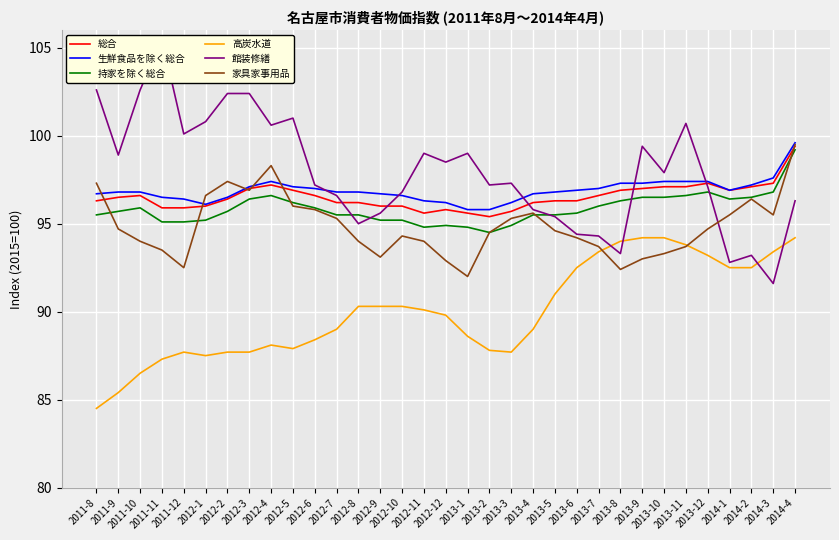

True or false: 生鮮食品を除く総合 and 持家を除く総合 cross at least once.

False